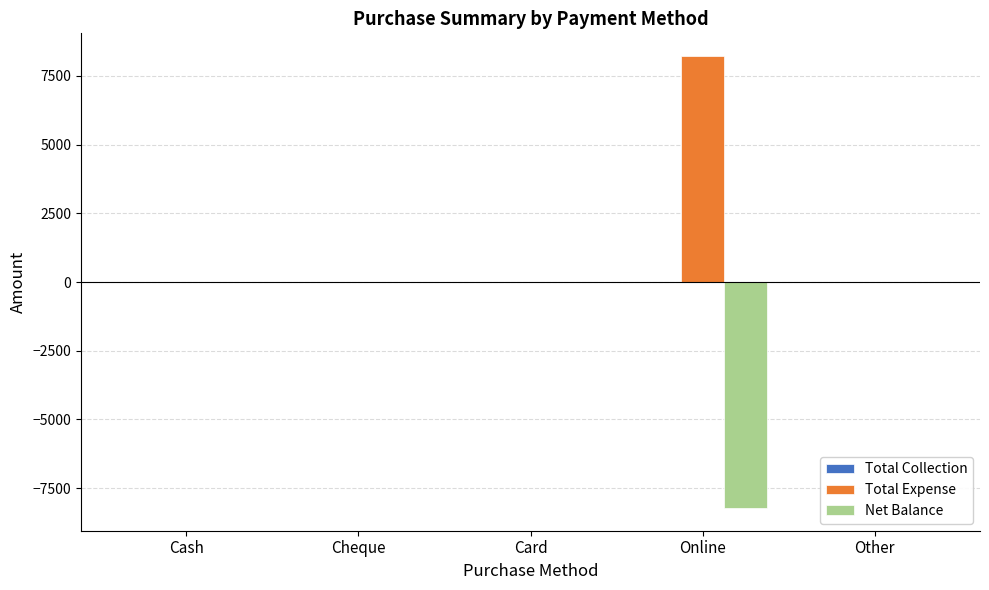

At which category does the chart reach its peak across all series?

Online